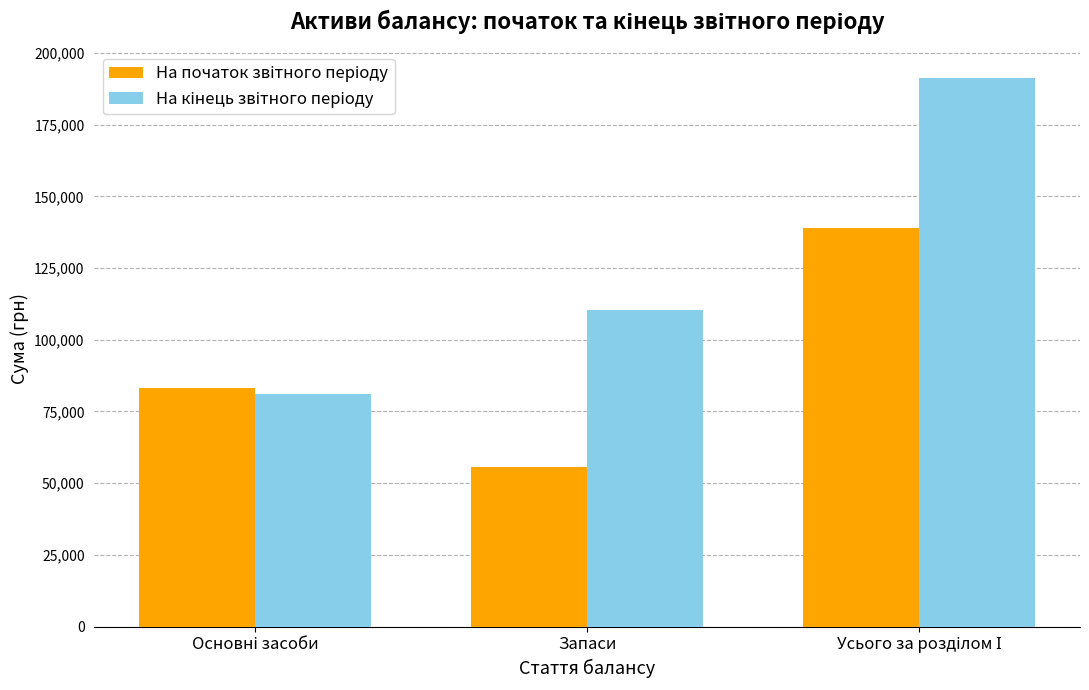

What is the maximum value shown in the chart?

191342